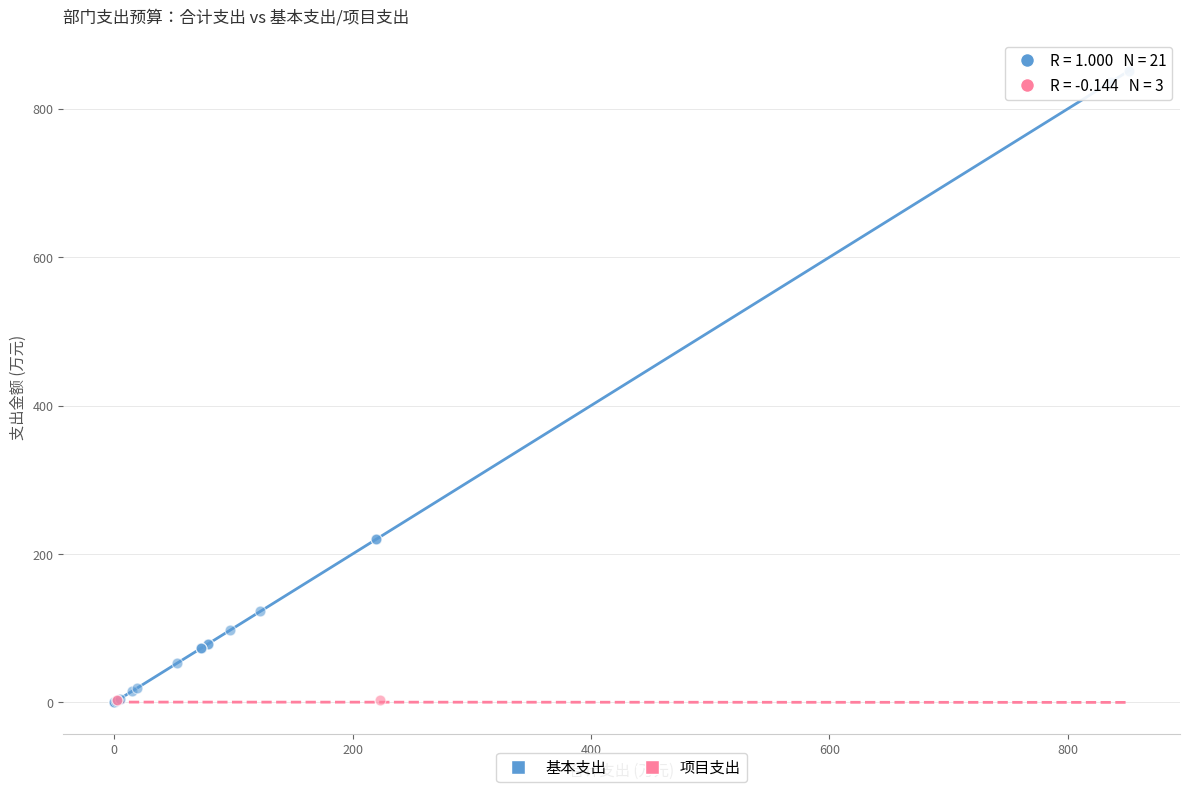

Which series contains the highest Y value?

基本支出